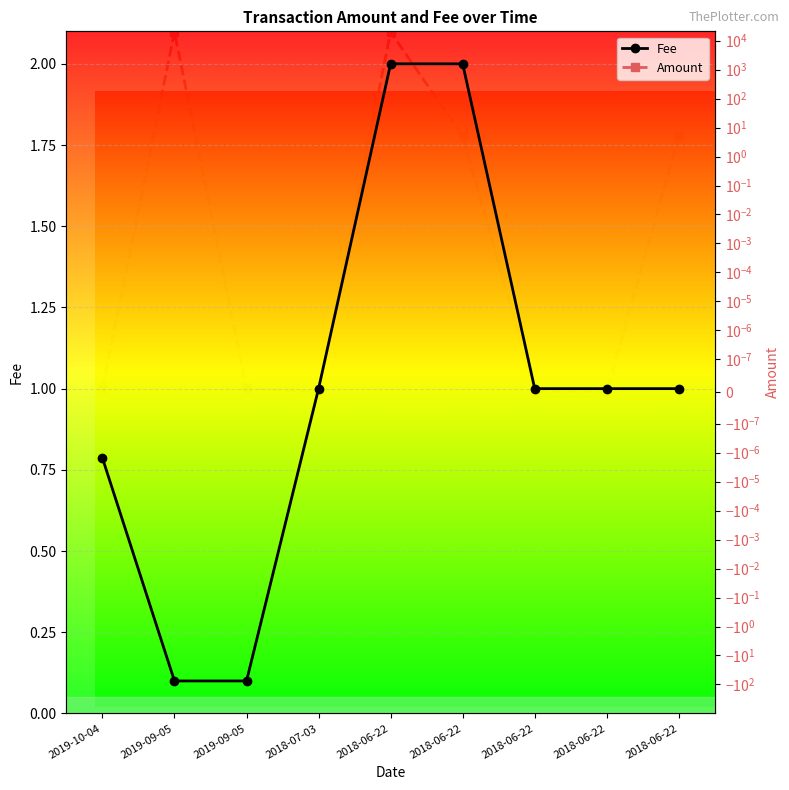

Is it true that Fee equals 1.0 at 2018-06-22?

True